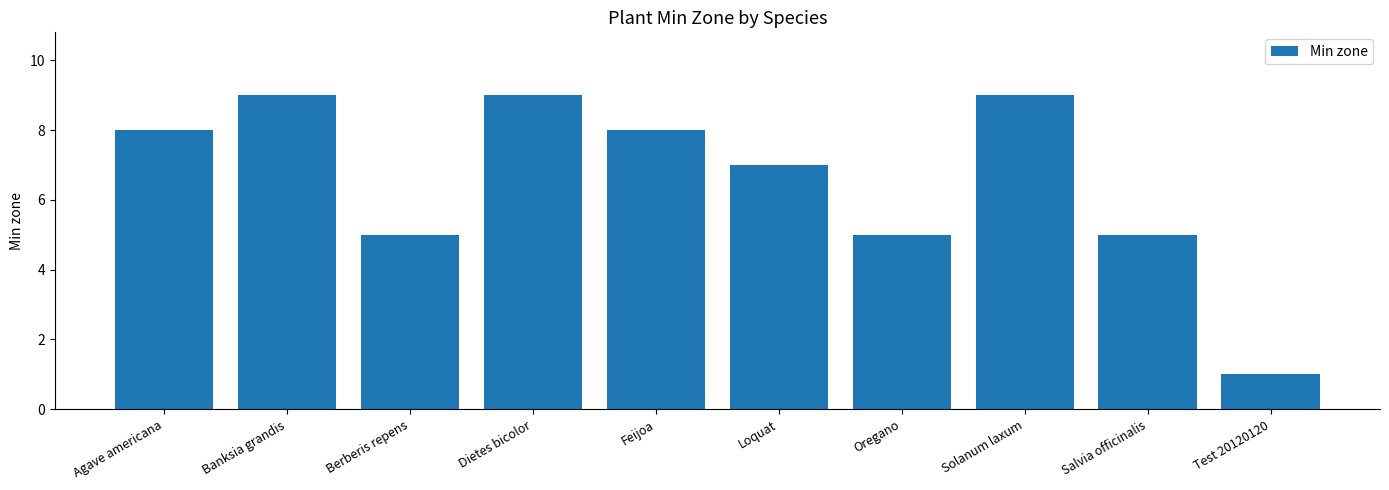

What is the change in value from Banksia grandis to Berberis repens?

-4